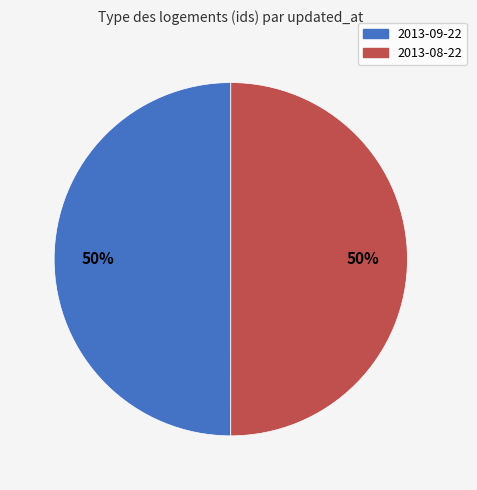

True or false: 2013-09-22 accounts for 35% of the total.

False